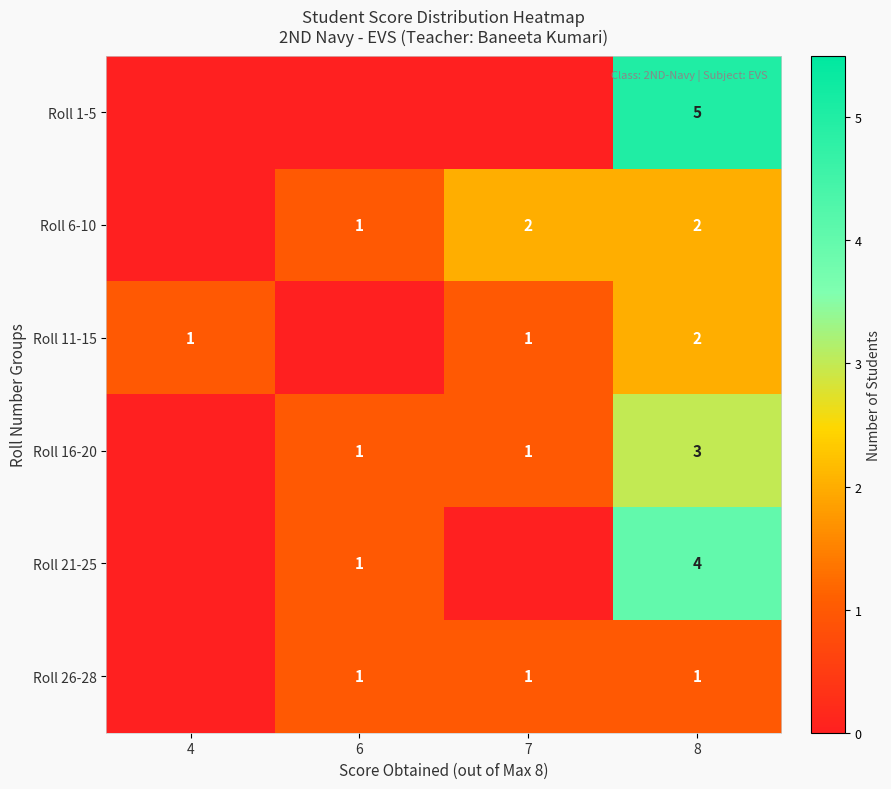

The value of Roll 6-10 at 8 is 1. True or false?

False